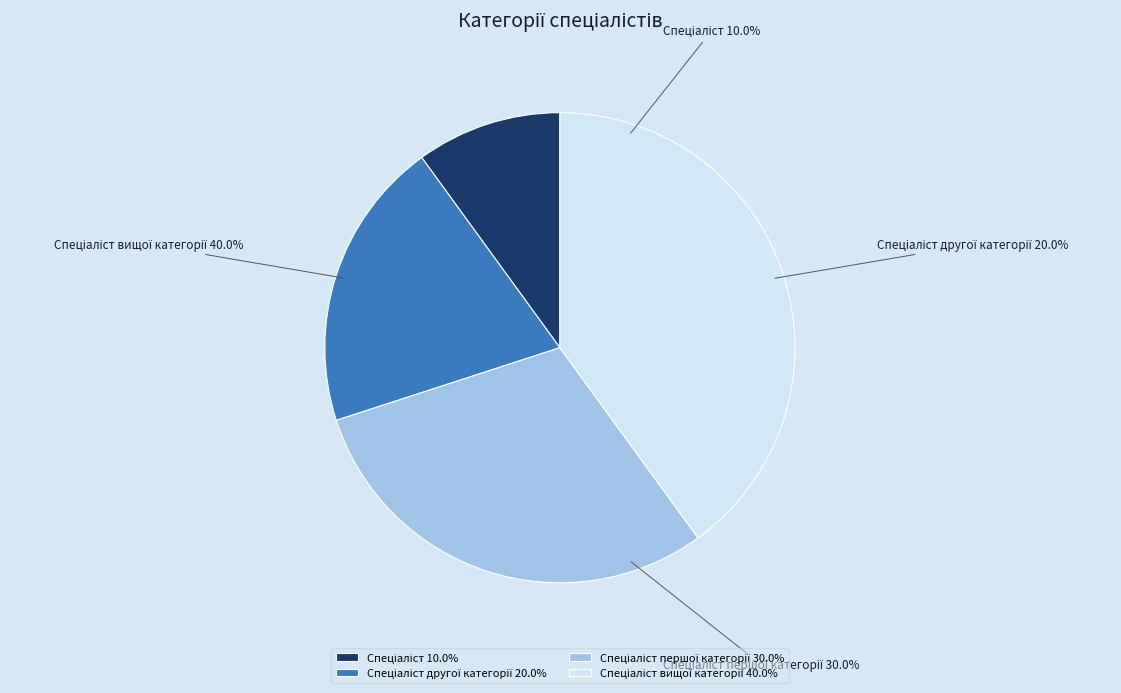

How many segments does this pie chart have?

4